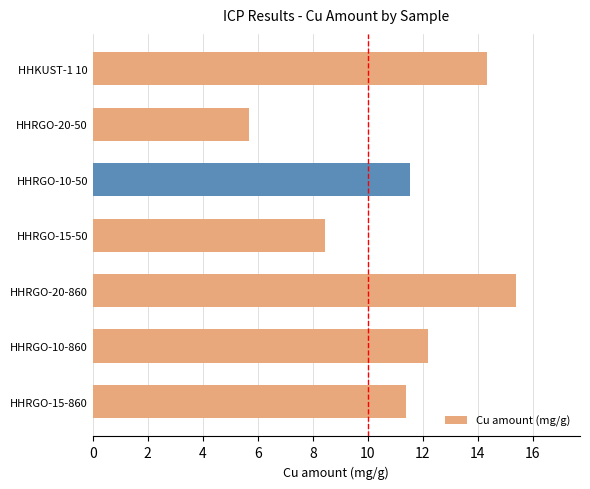

Reading top to bottom, transcribe all the data shown in this chart.

HHKUST-1 10=14.3	HHRGO-20-50=5.7	HHRGO-10-50=11.5	HHRGO-15-50=8.4	HHRGO-20-860=15.4	HHRGO-10-860=12.2	HHRGO-15-860=11.4